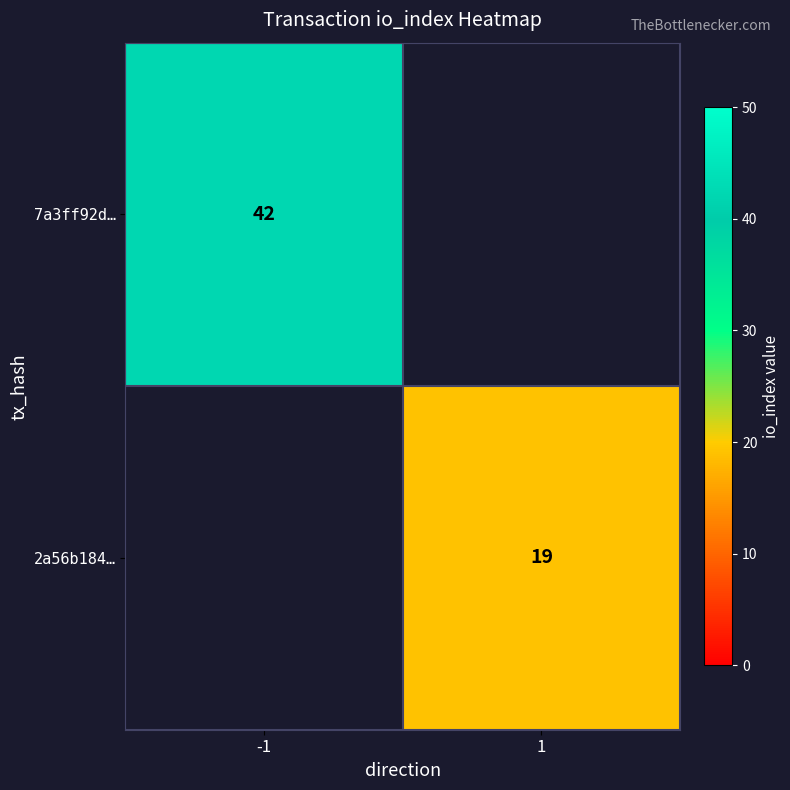

Is it true that 2a56b184… equals 31 at 1?

False